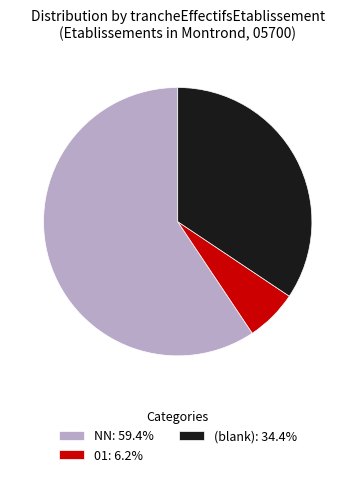

Count the number of slices in the pie.

3